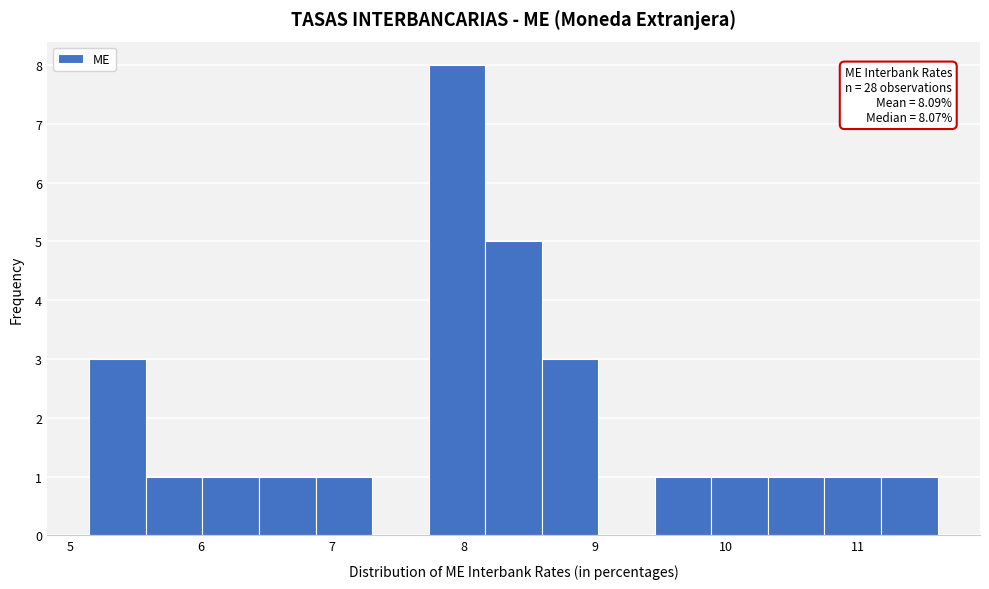

Which range on the x-axis has the tallest bar?

7.7 to 8.2